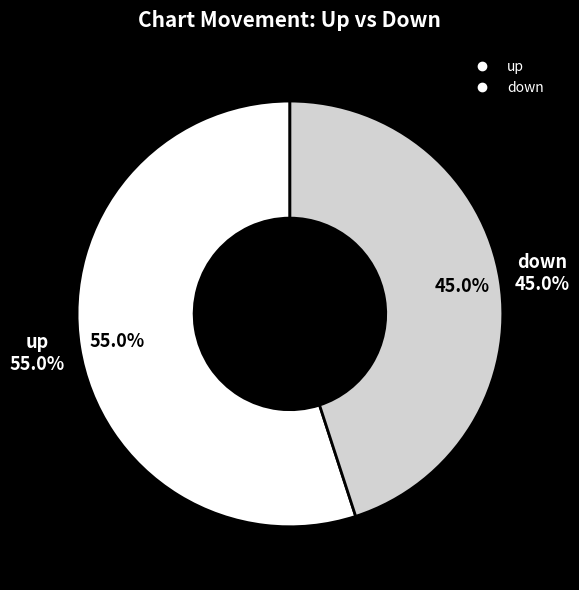

Between down and up, which is larger?

up